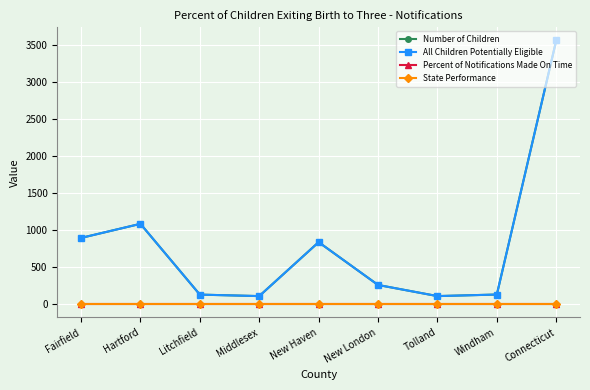

Which series changed the most between Windham and Connecticut?

Number of Children